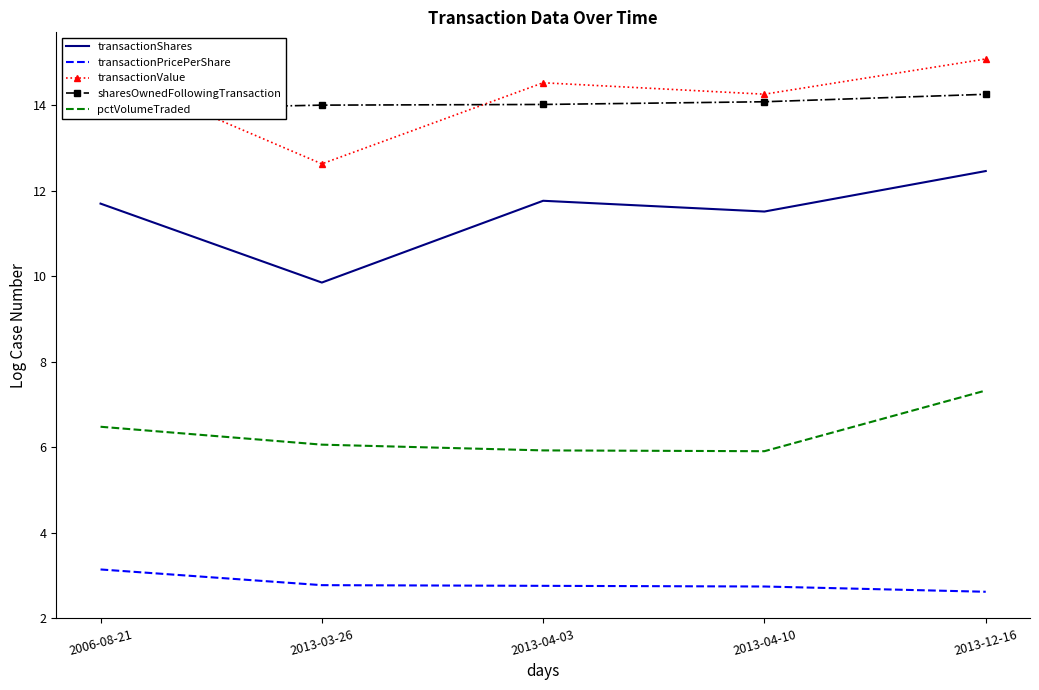

Reading left to right, transcribe all the data shown in this chart.

transactionShares: 2006-08-21=11.7	2013-03-26=9.9	2013-04-03=11.8	2013-04-10=11.5	2013-12-16=12.5
transactionPricePerShare: 2006-08-21=3.1	2013-03-26=2.8	2013-04-03=2.8	2013-04-10=2.7	2013-12-16=2.6
transactionValue: 2006-08-21=14.8	2013-03-26=12.6	2013-04-03=14.5	2013-04-10=14.3	2013-12-16=15.1
sharesOwnedFollowingTransaction: 2006-08-21=13.9	2013-03-26=14.0	2013-04-03=14.0	2013-04-10=14.1	2013-12-16=14.3
pctVolumeTraded: 2006-08-21=6.5	2013-03-26=6.1	2013-04-03=5.9	2013-04-10=5.9	2013-12-16=7.3